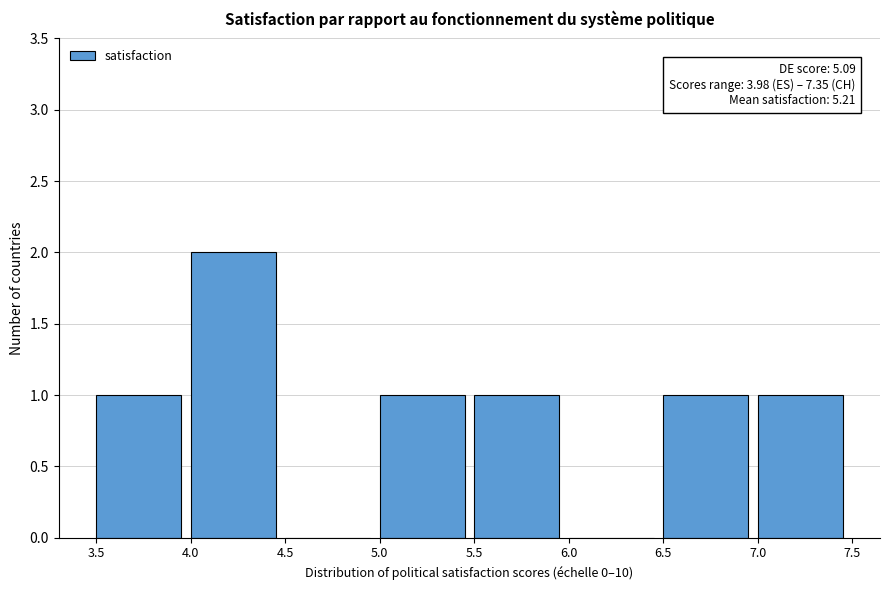

Over which range of the x-axis is the bar tallest?

4.0 to 4.5